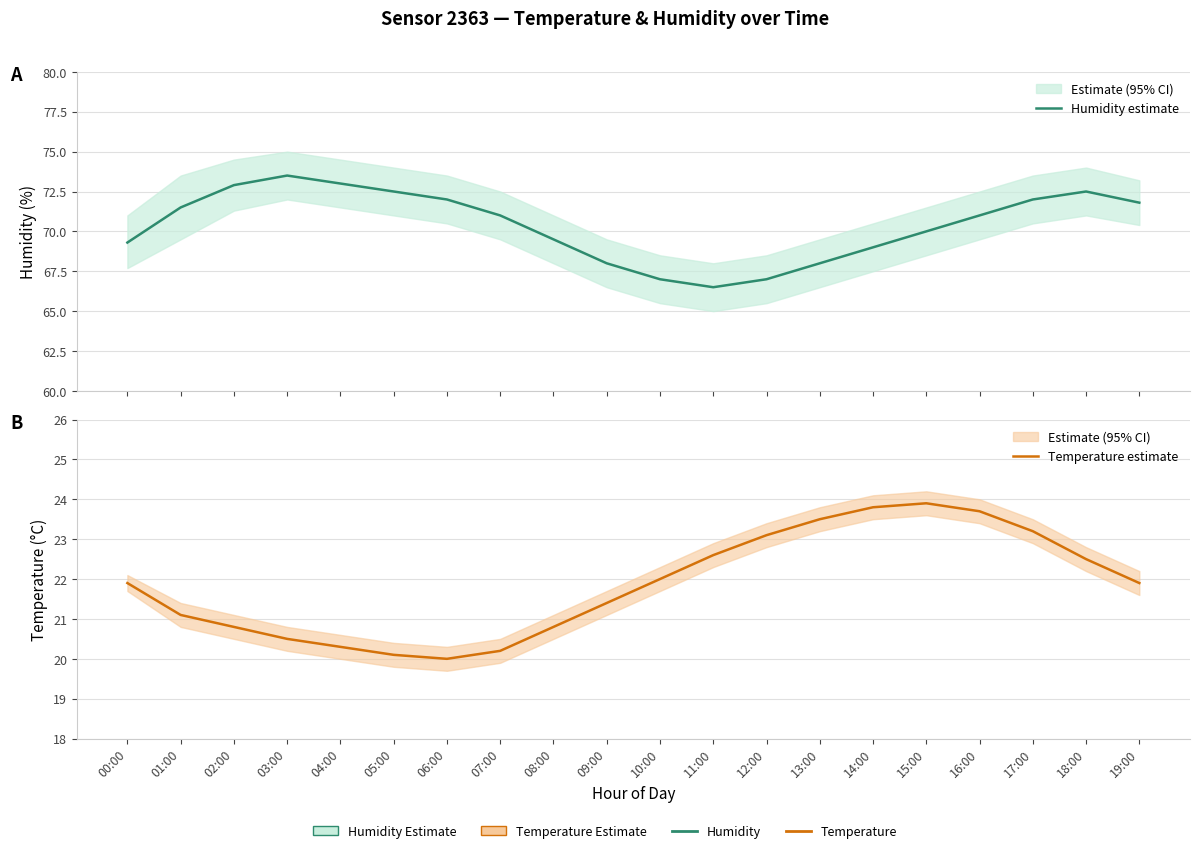

In Humidity estimate, how many points are higher than both neighbors (excluding endpoints)?

2